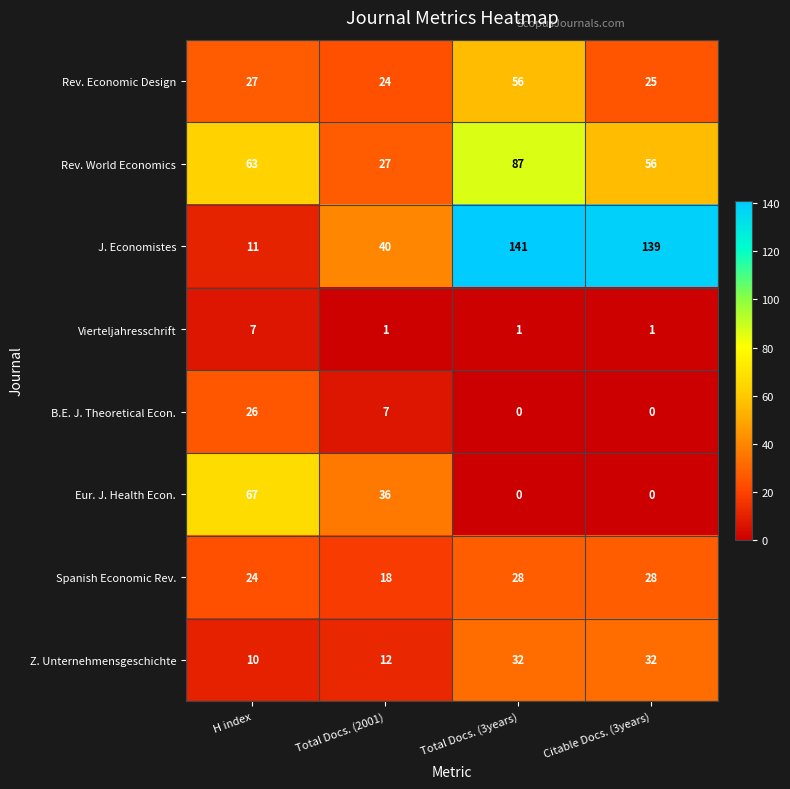

What is the maximum value for Vierteljahresschrift?

7